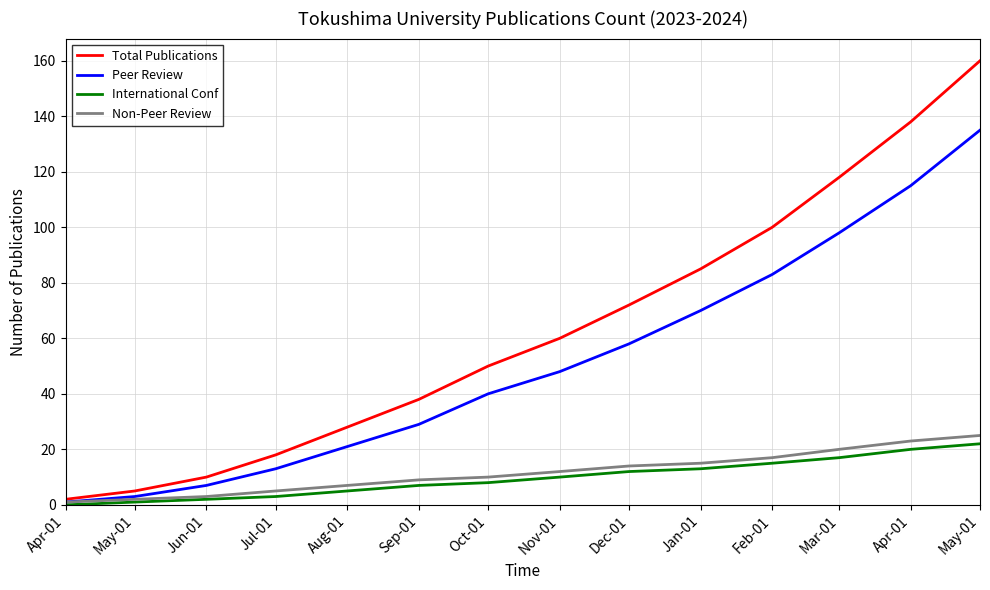

What are all the series names shown in the legend?

Total Publications, Peer Review, International Conf, Non-Peer Review